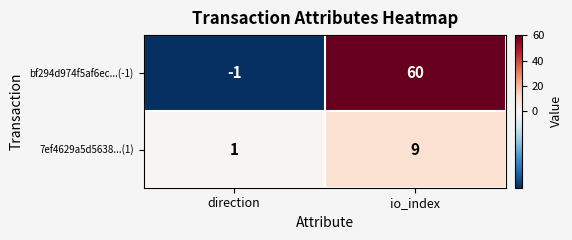

The value of bf294d974f5af6ec...(-1) at direction is -1. True or false?

True